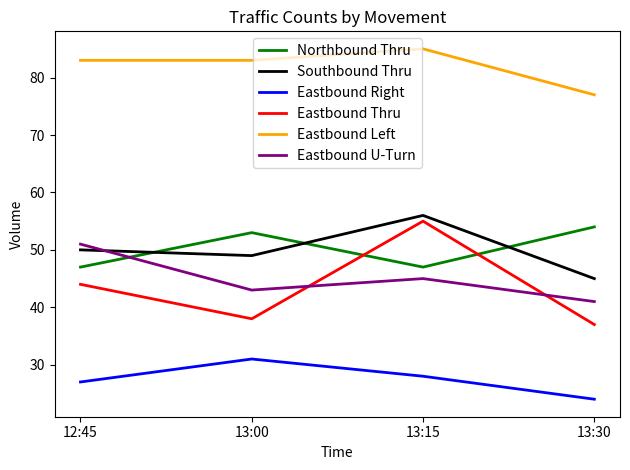

Rank the categories by Eastbound U-Turn value from lowest to highest.

13:30, 13:00, 13:15, 12:45